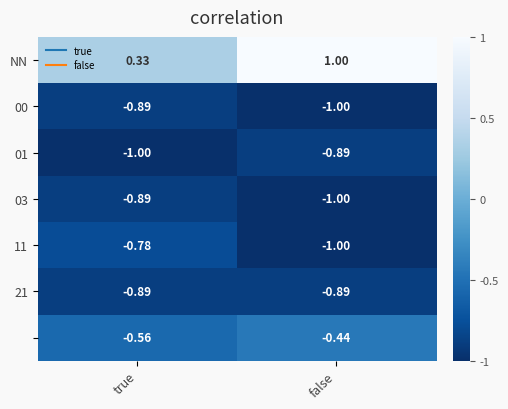

How many series are shown in this chart?

7